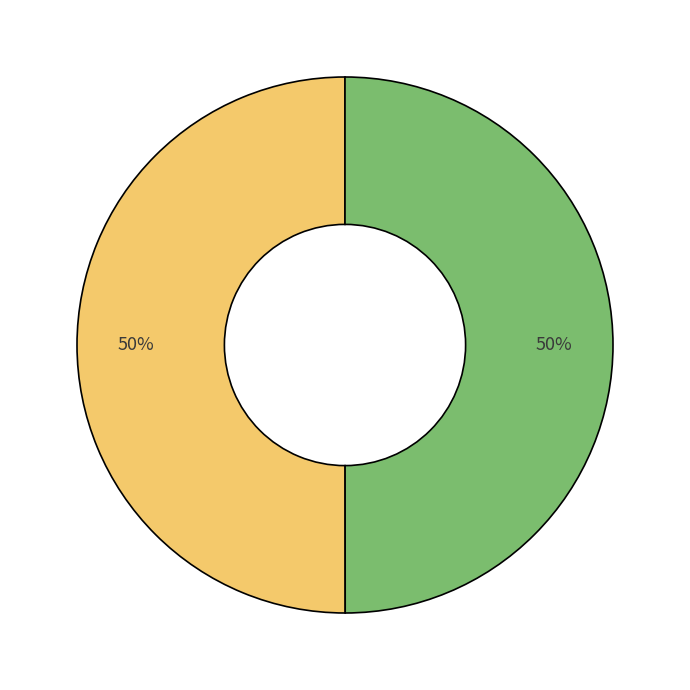

To the nearest percent, what is the average slice percentage?

50%